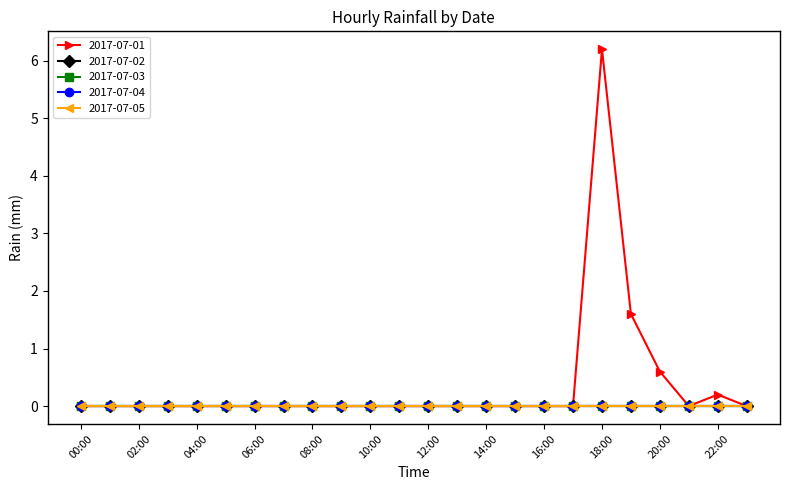

Which series has the largest range (max minus min)?

2017-07-01